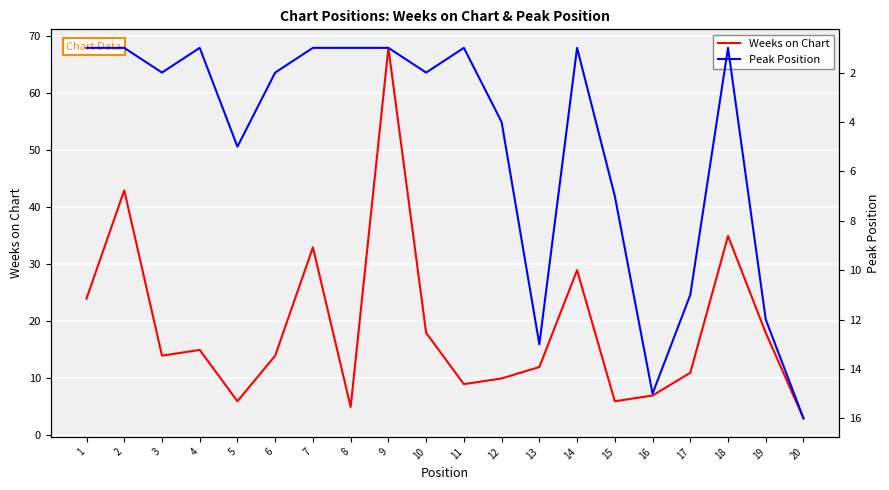

What are all the series names shown in the legend?

Weeks on Chart, Peak Position